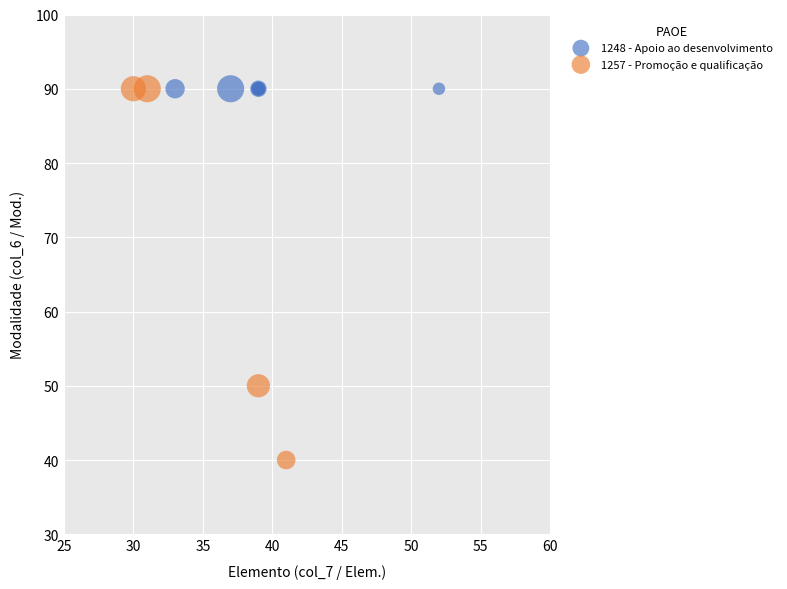

Which series reaches the minimum Y coordinate?

1257 - Promoção e qualificação